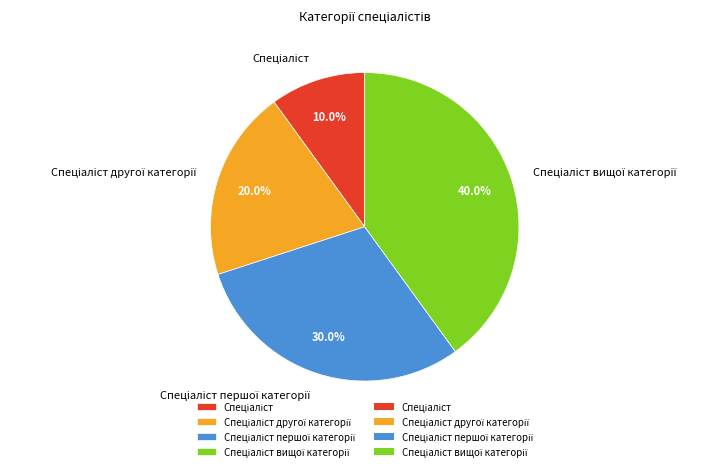

Does any single category account for the majority?

No